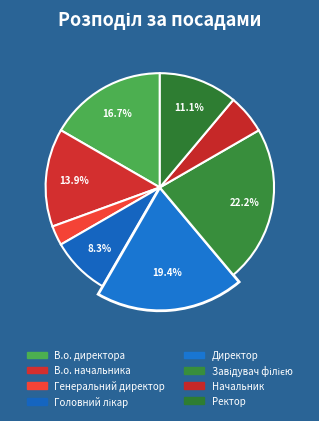

The Ректор slice represents 11% of the pie. True or false?

True